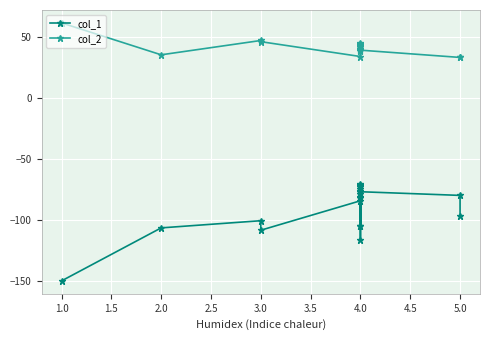

How many data points in col_1 are less than -81?

11